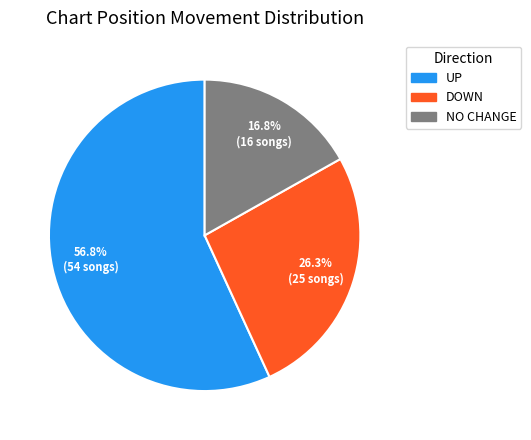

Does any single category account for the majority?

Yes